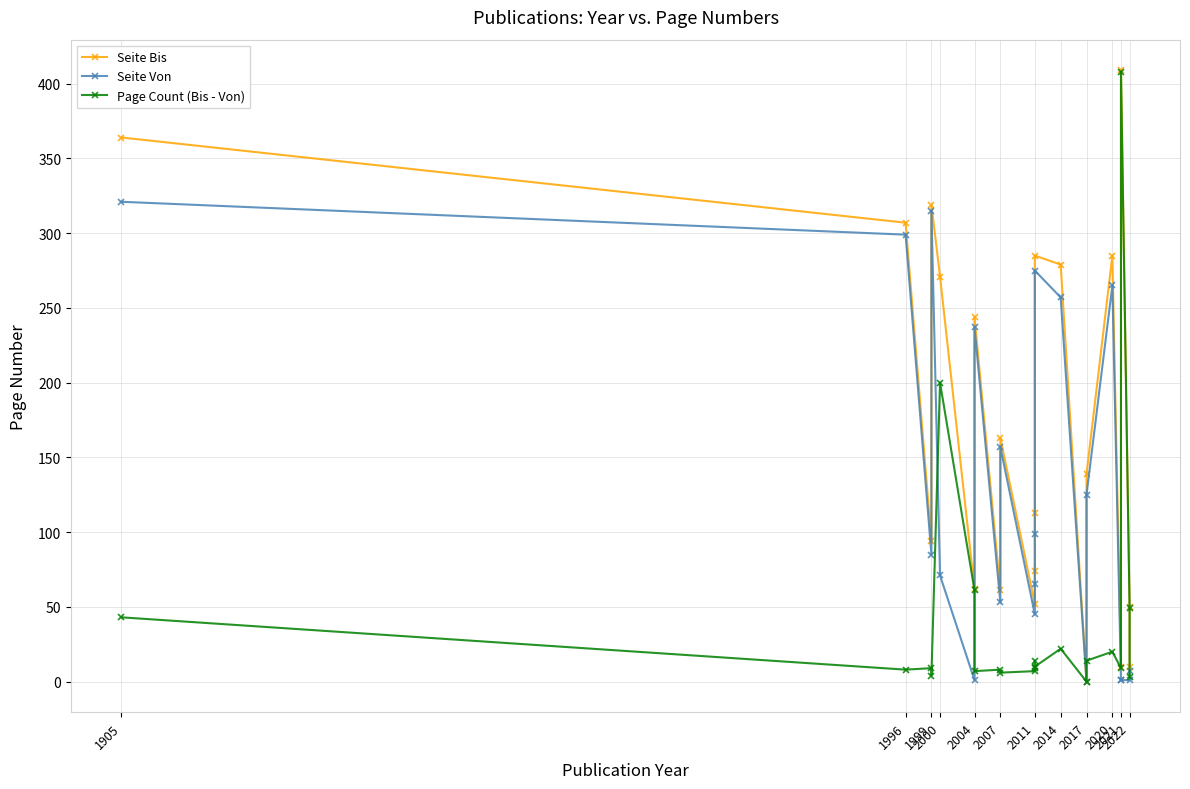

Between 2007 and 2017, which series saw the biggest shift?

Seite Von